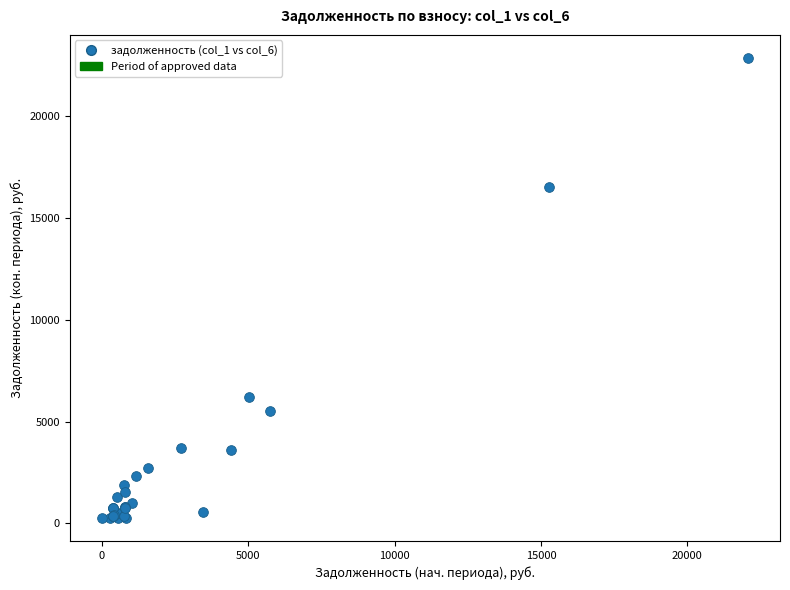

What Y value in the scatter plot is closest to 11558?

16490.6